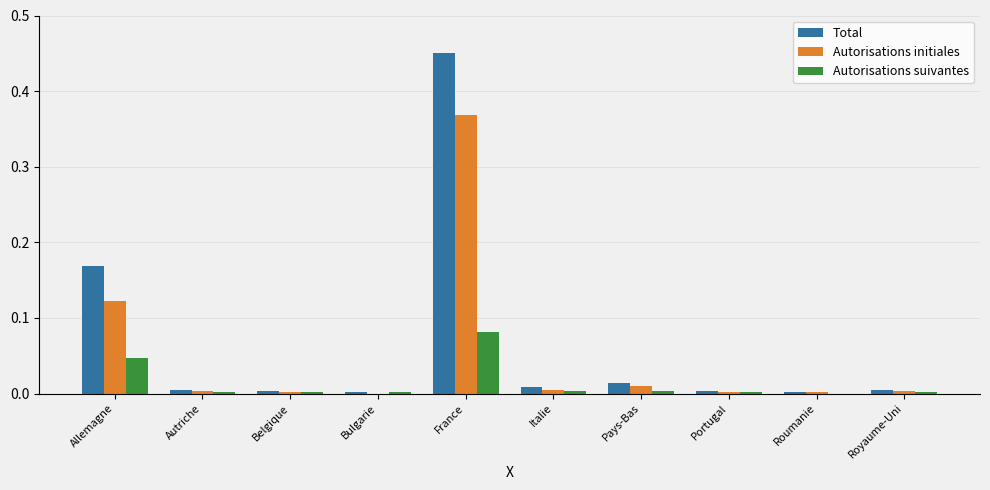

The value of Total at Pays-Bas is 0.0. True or false?

True